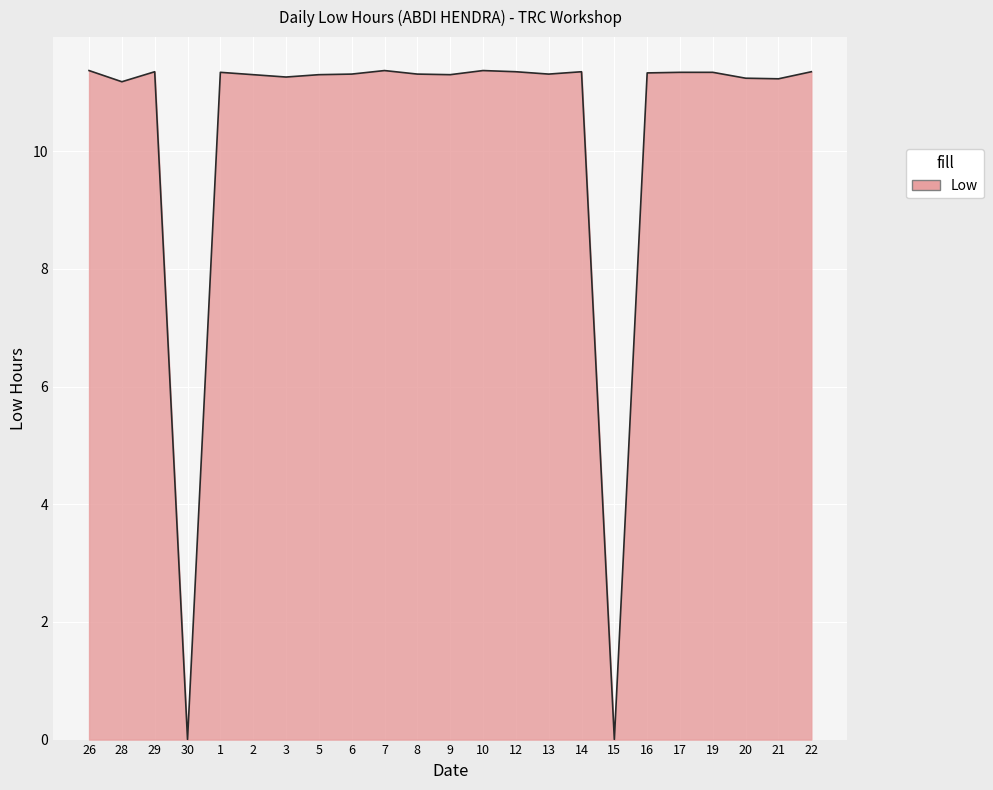

What is the greatest value displayed?

11.4